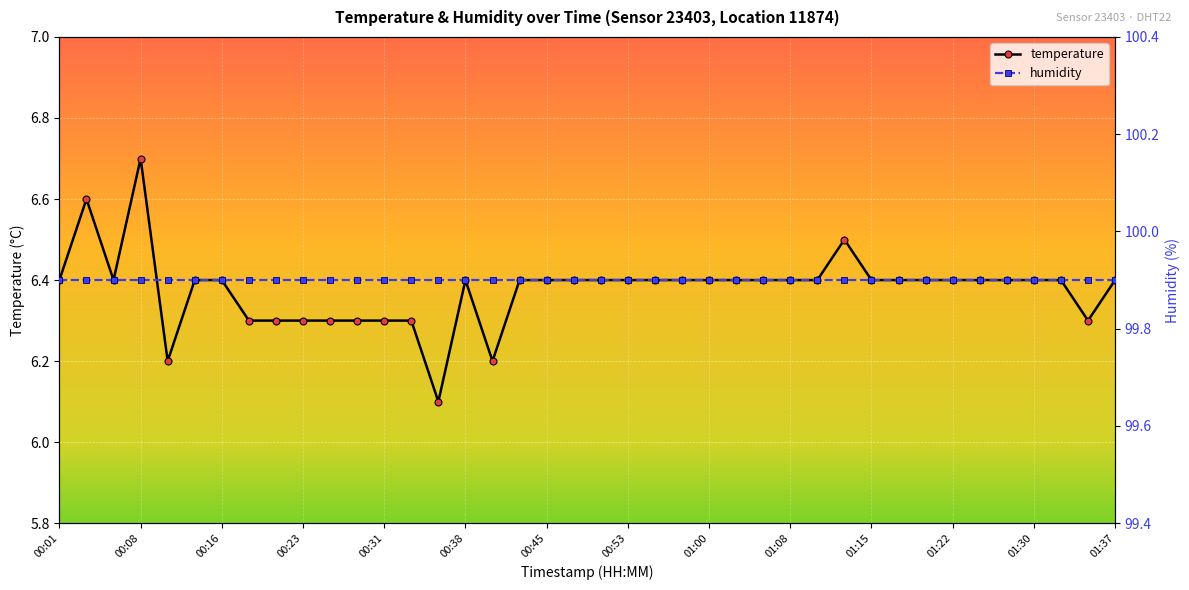

What is the maximum value shown in the chart?

6.7